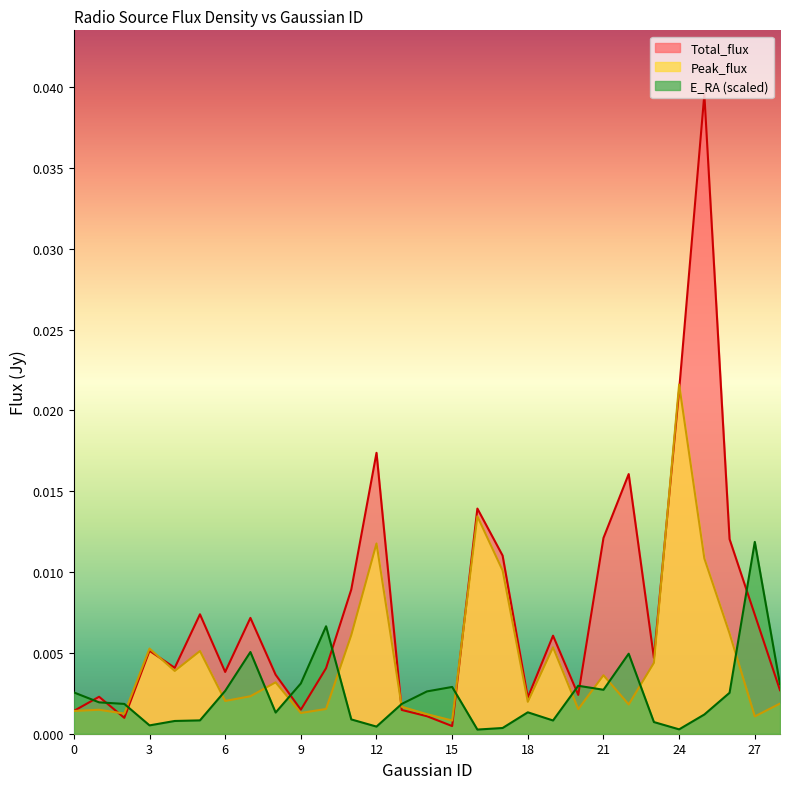

Is the value of E_RA at 18 greater than the value of Total_flux at 18?

No